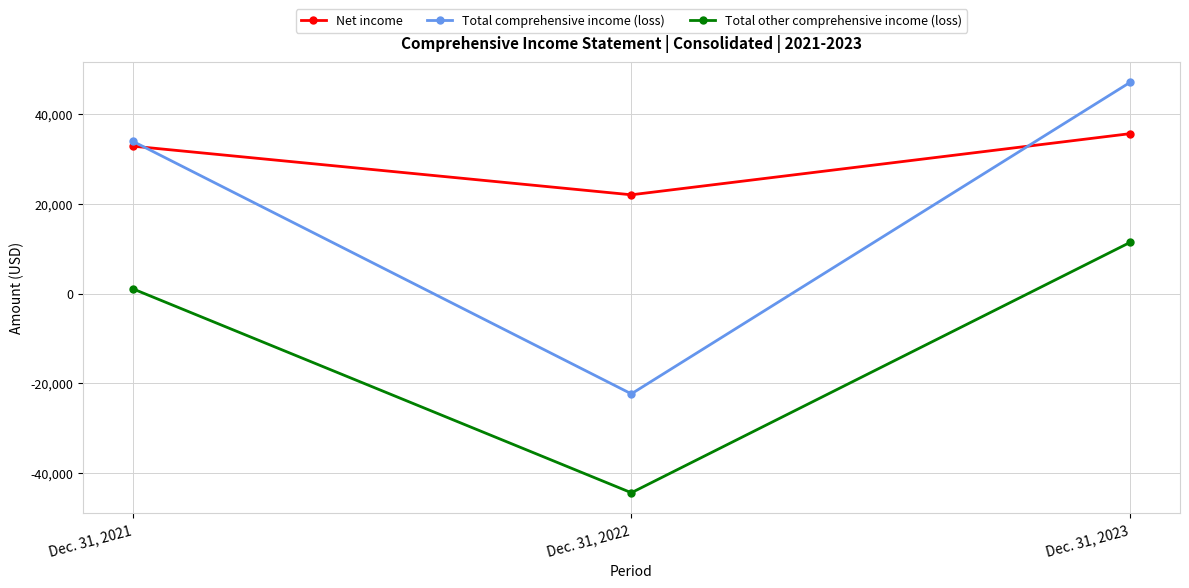

At Dec. 31, 2023, list the series in order from smallest to largest.

Total other comprehensive income (loss), Net income, Total comprehensive income (loss)